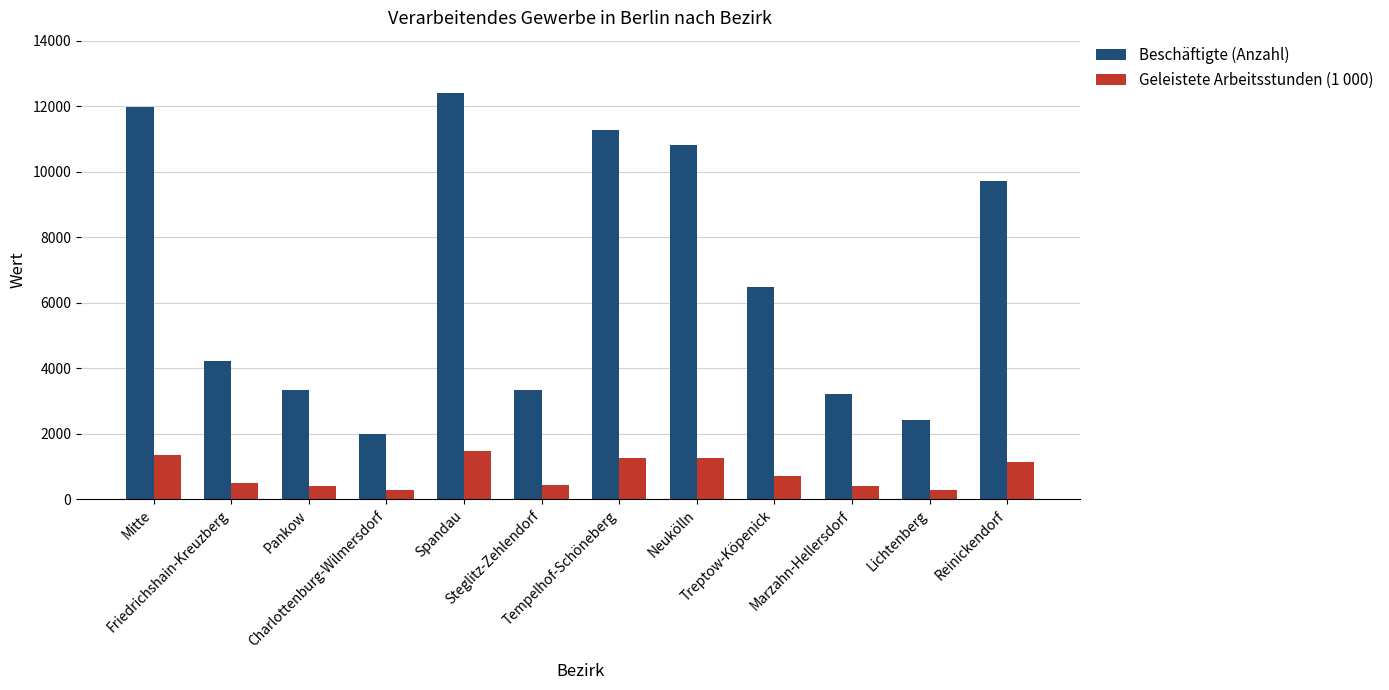

How many series are shown in this chart?

2